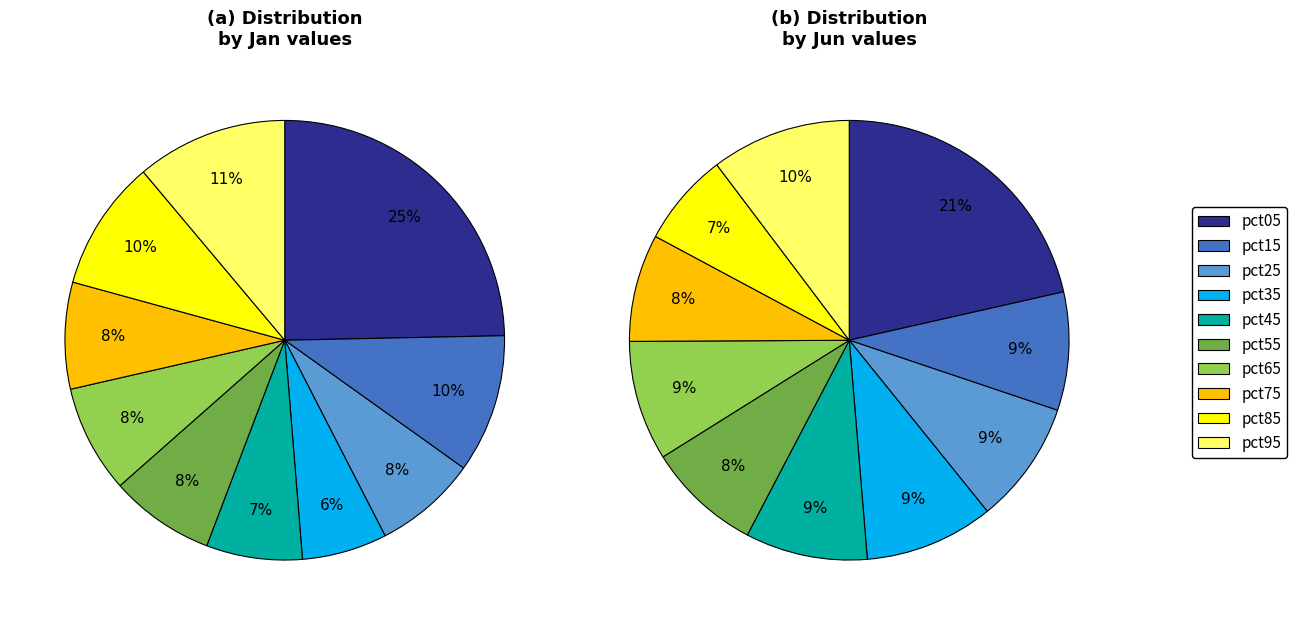

True or false: 9 accounts for 1% of the total.

False